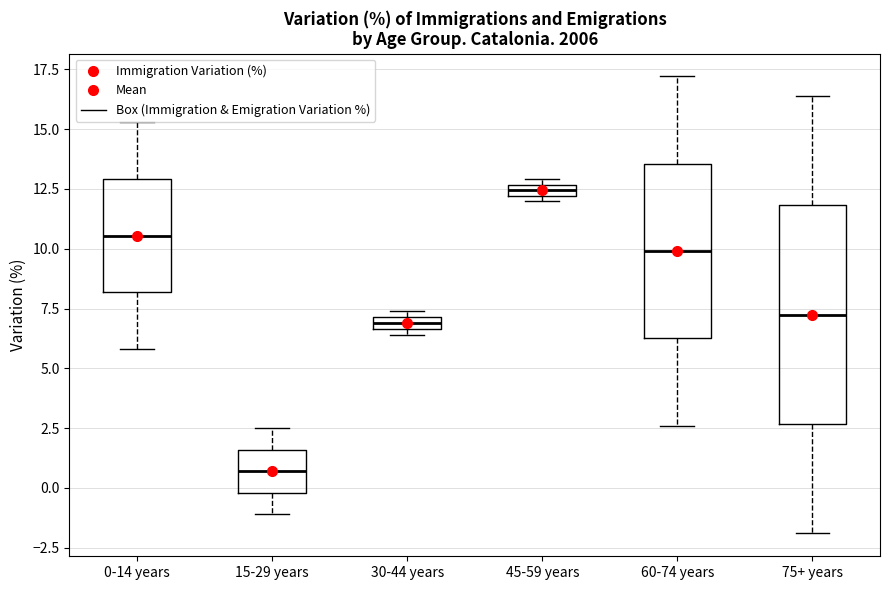

Comparing the boxes themselves (not the whiskers), which one is the tallest?

75+ years